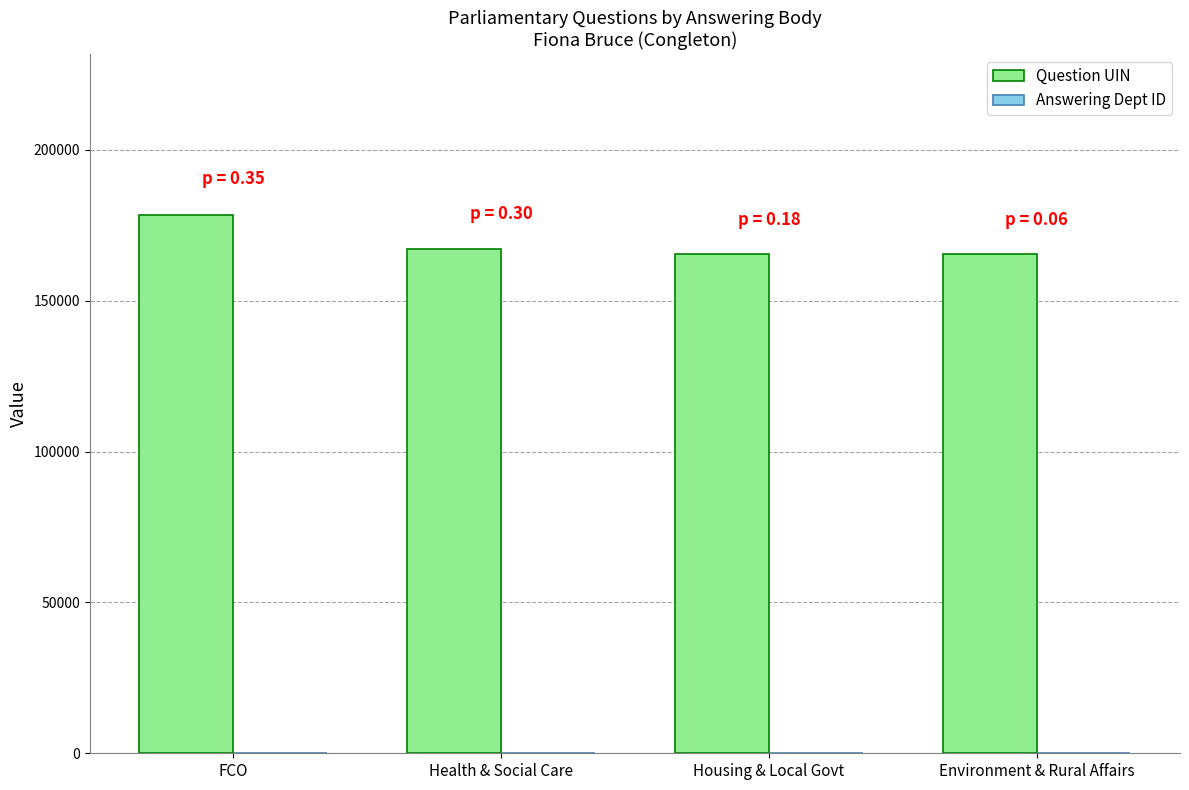

At which category does the chart reach its peak across all series?

FCO